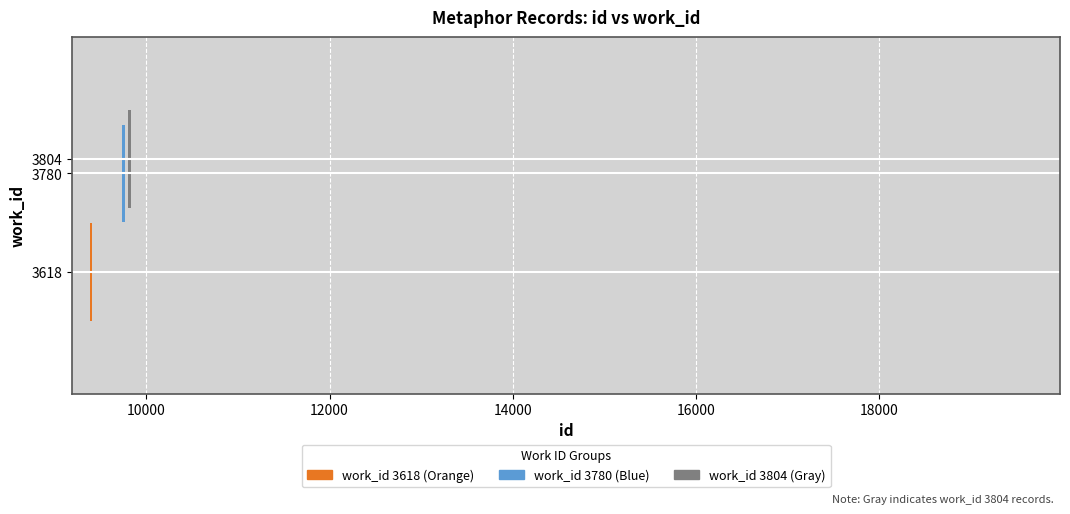

What is the difference between the values at 9403 and 9799?

186